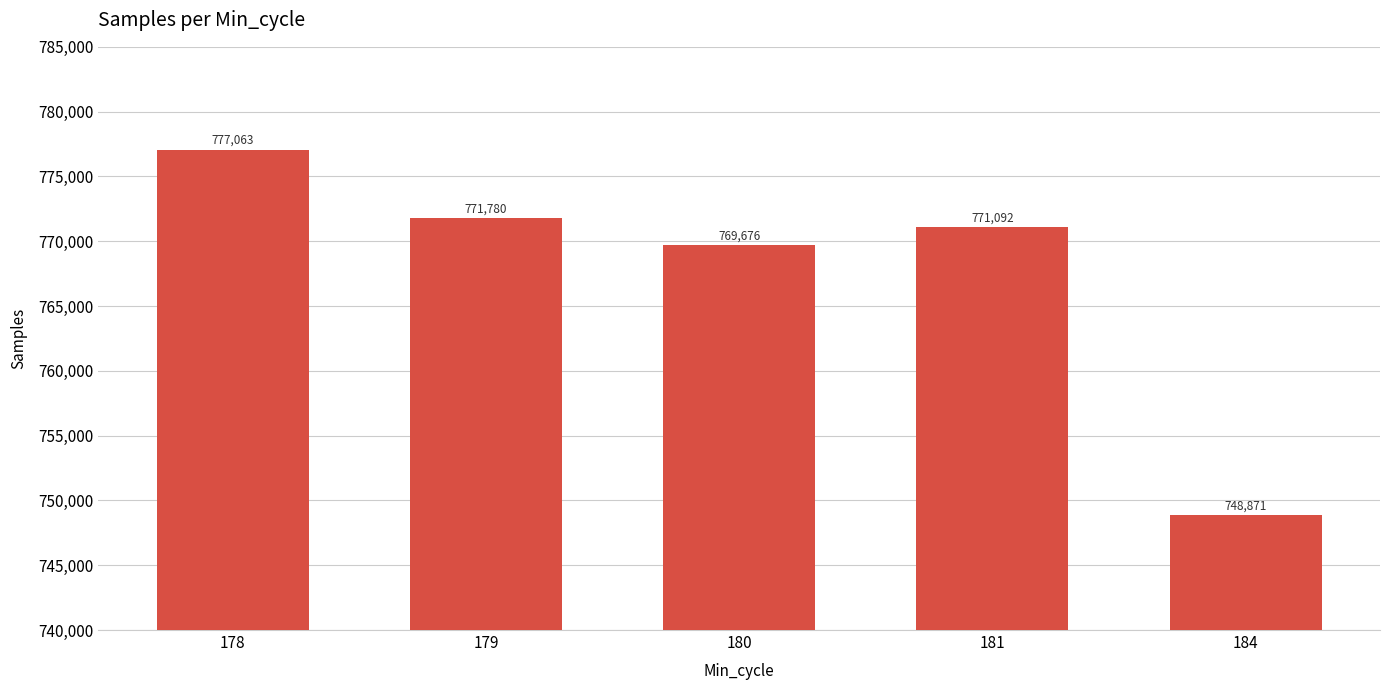

The chart shows a value of 771780 at 179. True or false?

True